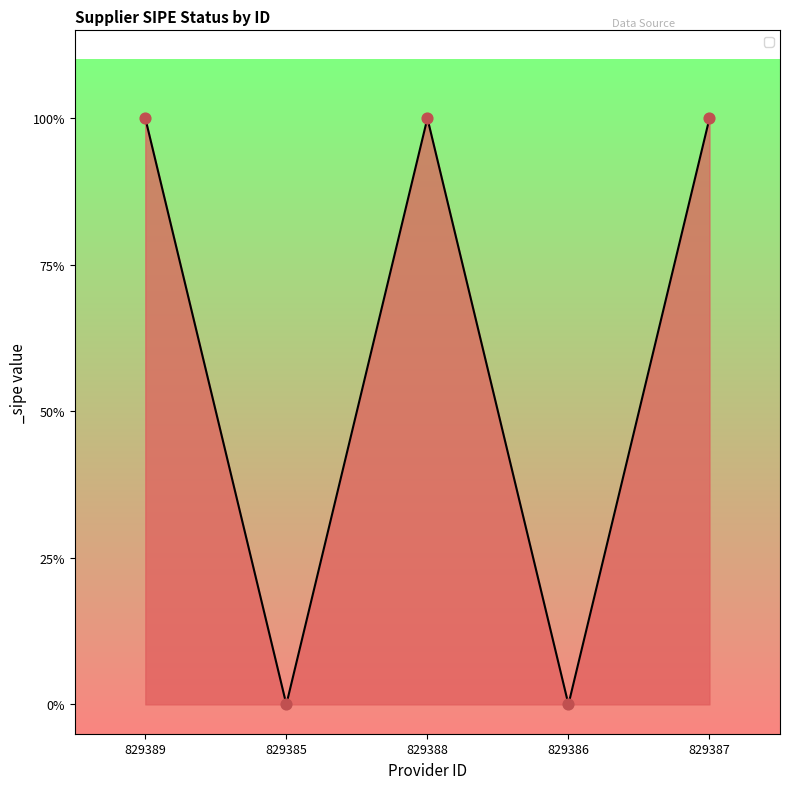

Between 829385 and 829388, which is larger?

829388